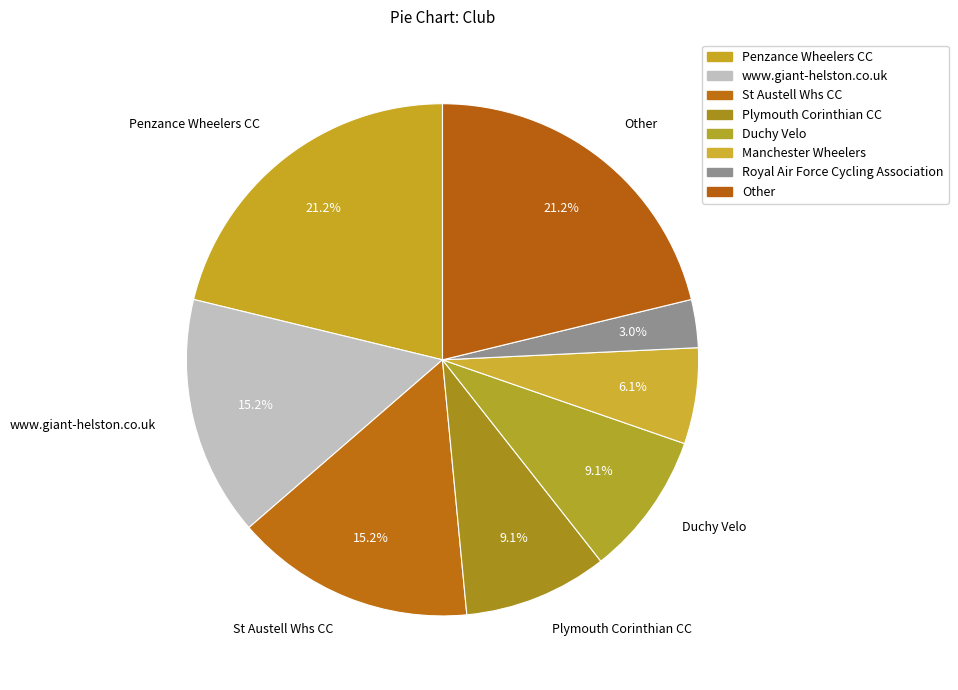

To the nearest percent, what percentage of the pie is Other?

21%